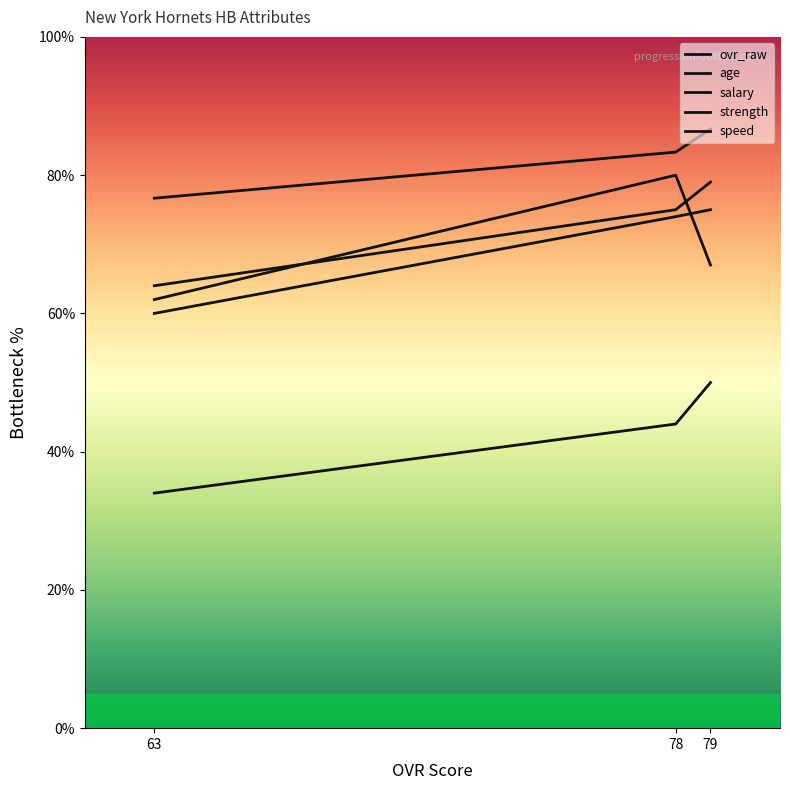

What is the average value of the salary series?

42.7